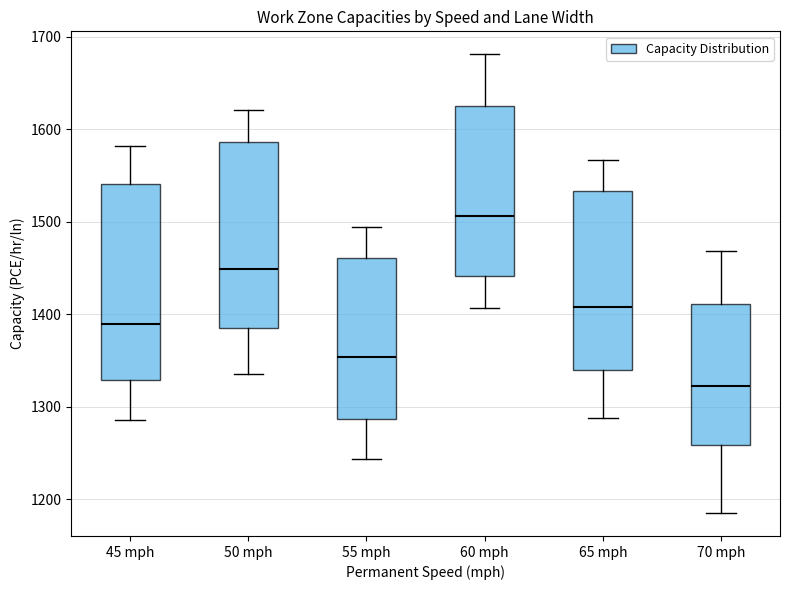

Reading left to right, transcribe this box plot: for each box, give where its median line is, the range the box spans, and where its two whiskers end, as read against the y-axis. The values are not printed on the chart, so give them approximately, as read against the axis.

45 mph: median 1390, box 1330 to 1540, whiskers 1290 to 1580
50 mph: median 1450, box 1390 to 1590, whiskers 1340 to 1620
55 mph: median 1350, box 1290 to 1460, whiskers 1240 to 1490
60 mph: median 1510, box 1440 to 1630, whiskers 1410 to 1680
65 mph: median 1410, box 1340 to 1530, whiskers 1290 to 1570
70 mph: median 1320, box 1260 to 1410, whiskers 1190 to 1470